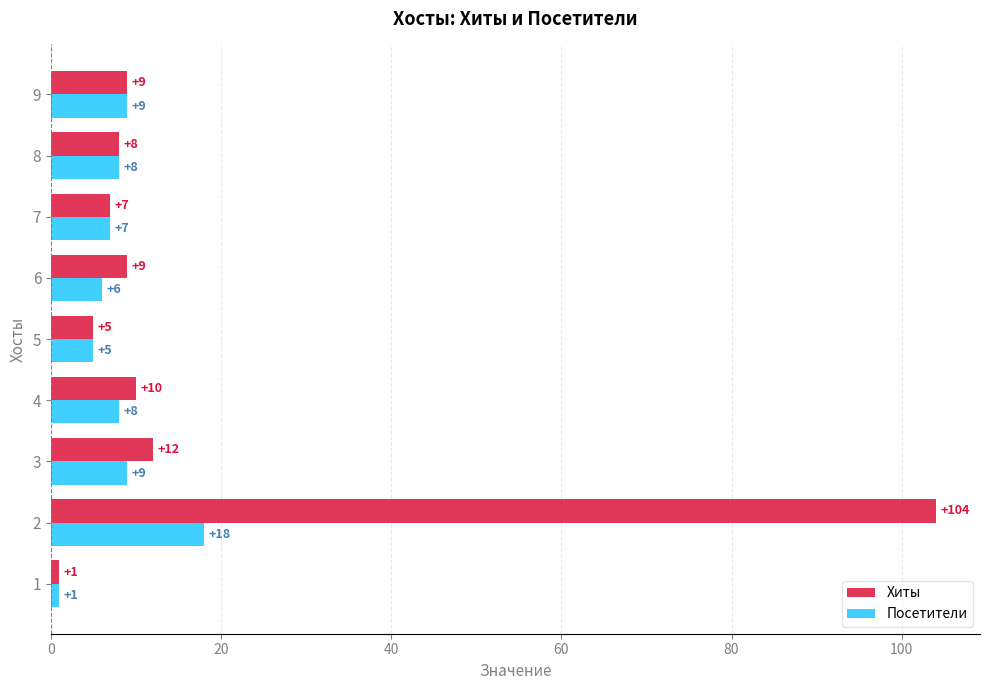

What is the difference between the second highest and minimum values in the Хиты series?

11